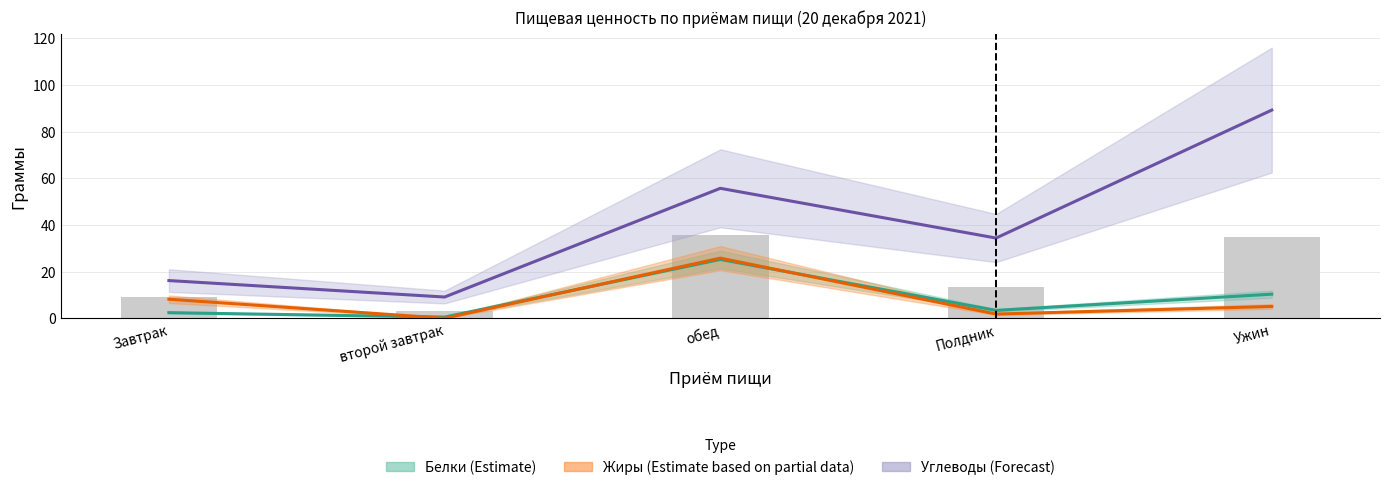

Reading right to left, transcribe all the data shown in this chart.

Белки (Estimate): Ужин=10.3	Полдник=3.4	обед=25.2	второй завтрак=0.5	Завтрак=2.4
Жиры (Estimate based on partial data): Ужин=5.1	Полдник=1.8	обед=25.8	второй завтрак=0.0	Завтрак=8.2
Углеводы (Forecast): Ужин=89.2	Полдник=34.4	обед=55.7	второй завтрак=9.1	Завтрак=16.1